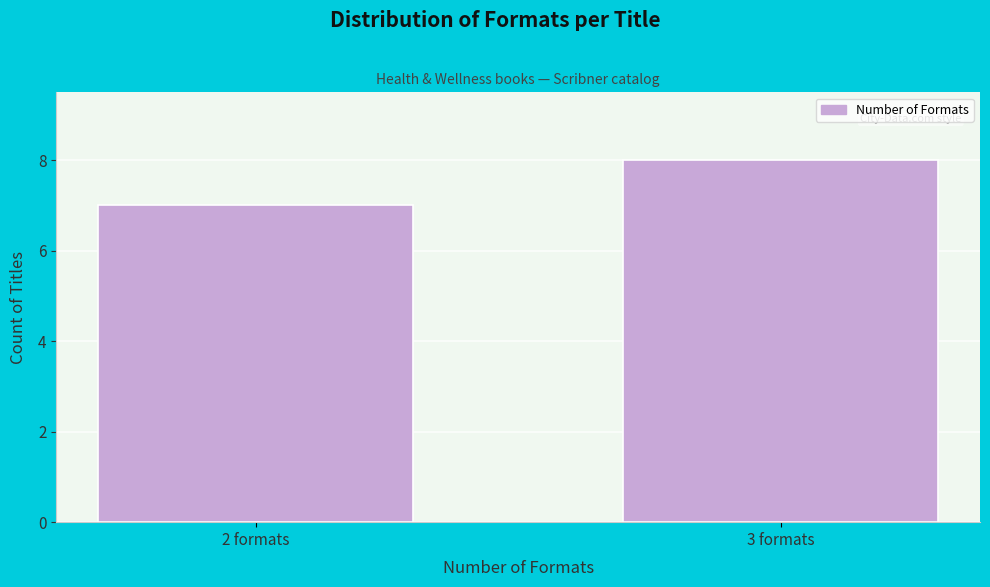

Reading left to right, list all the values displayed in this chart.

7	8